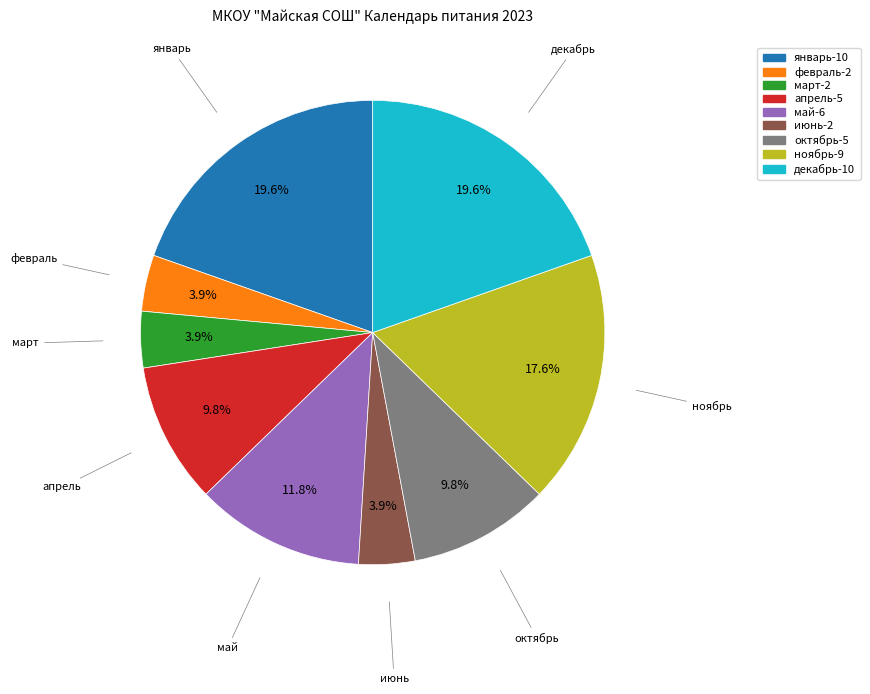

Does any single category account for the majority?

No